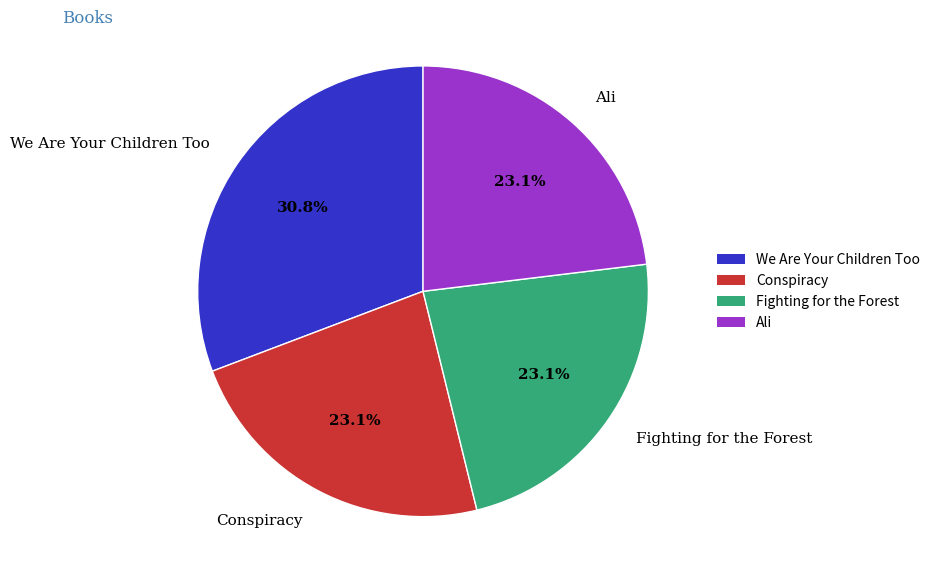

How many slices are in this pie chart?

4